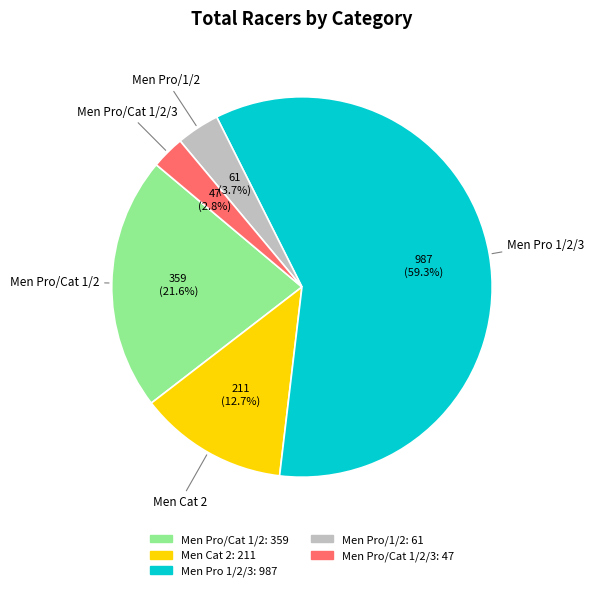

Count the number of slices in the pie.

5